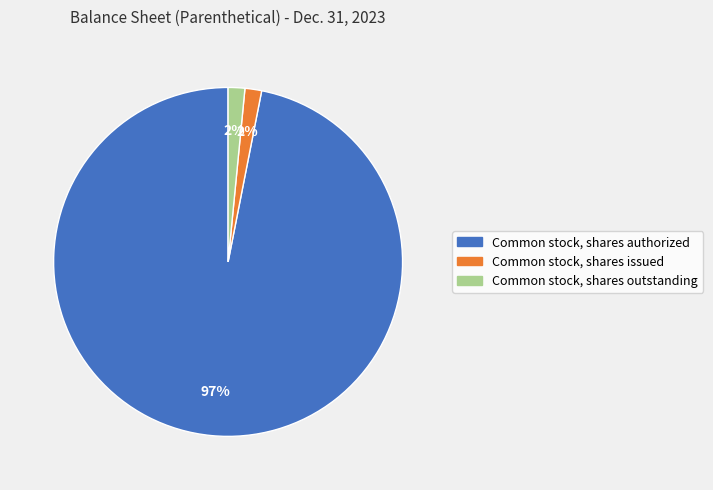

To the nearest percent, what portion does Common stock, shares outstanding represent?

2%